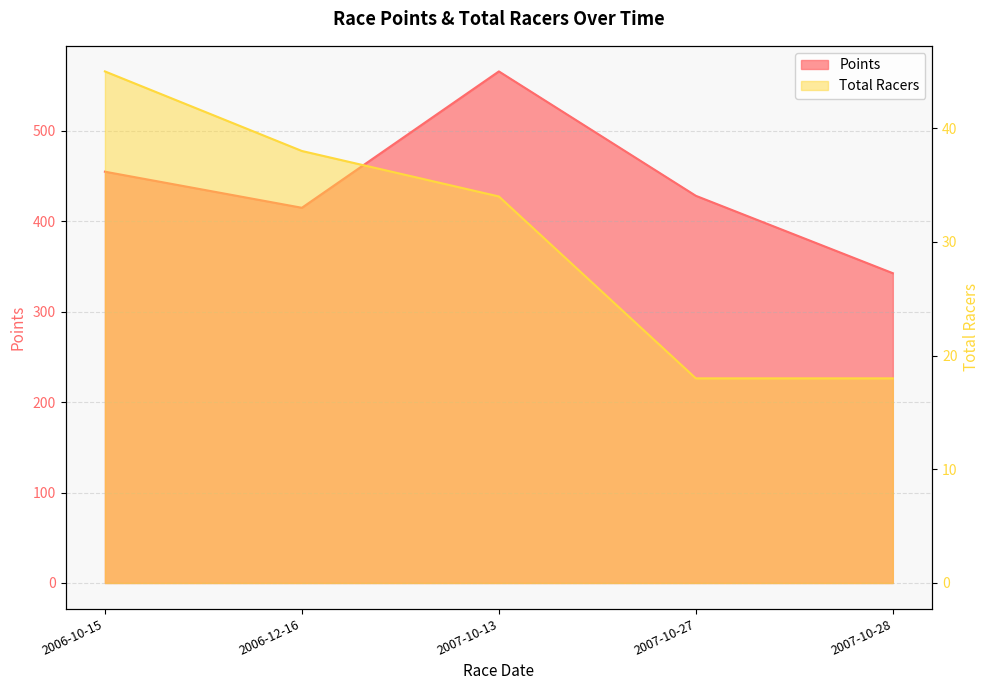

Which label corresponds to the smallest value in the chart?

2007-10-27